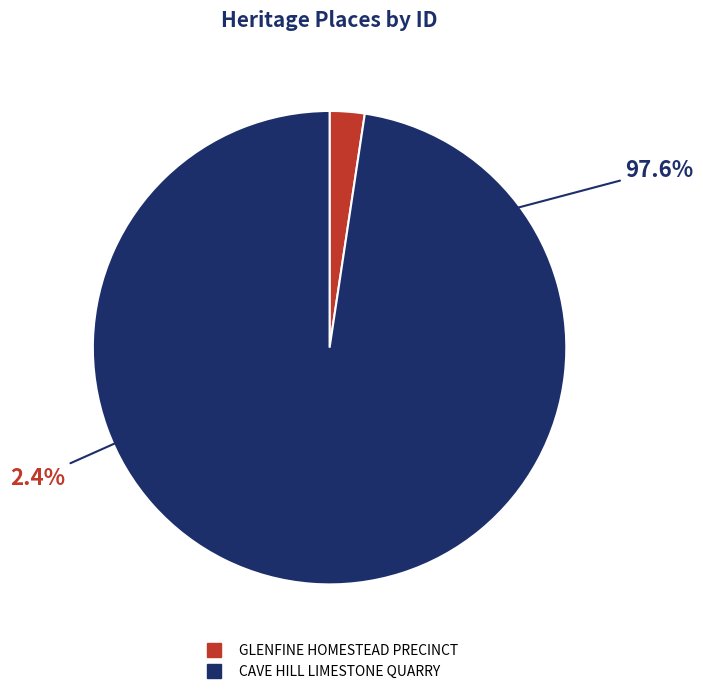

To the nearest percent, what is the average slice percentage?

50%